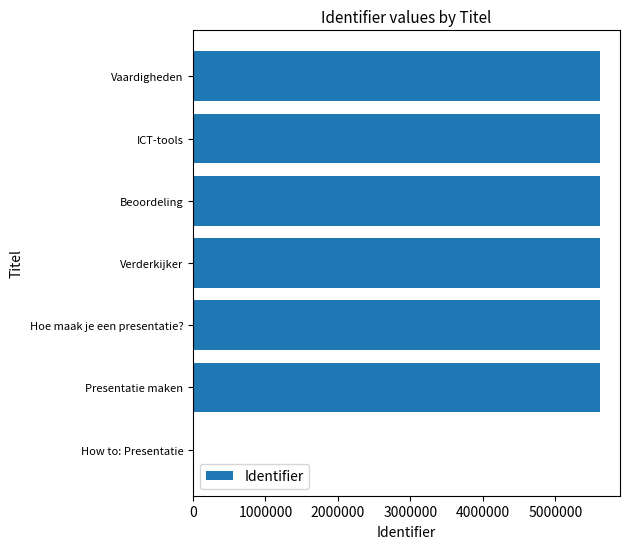

What is the sum of all values?

33672462